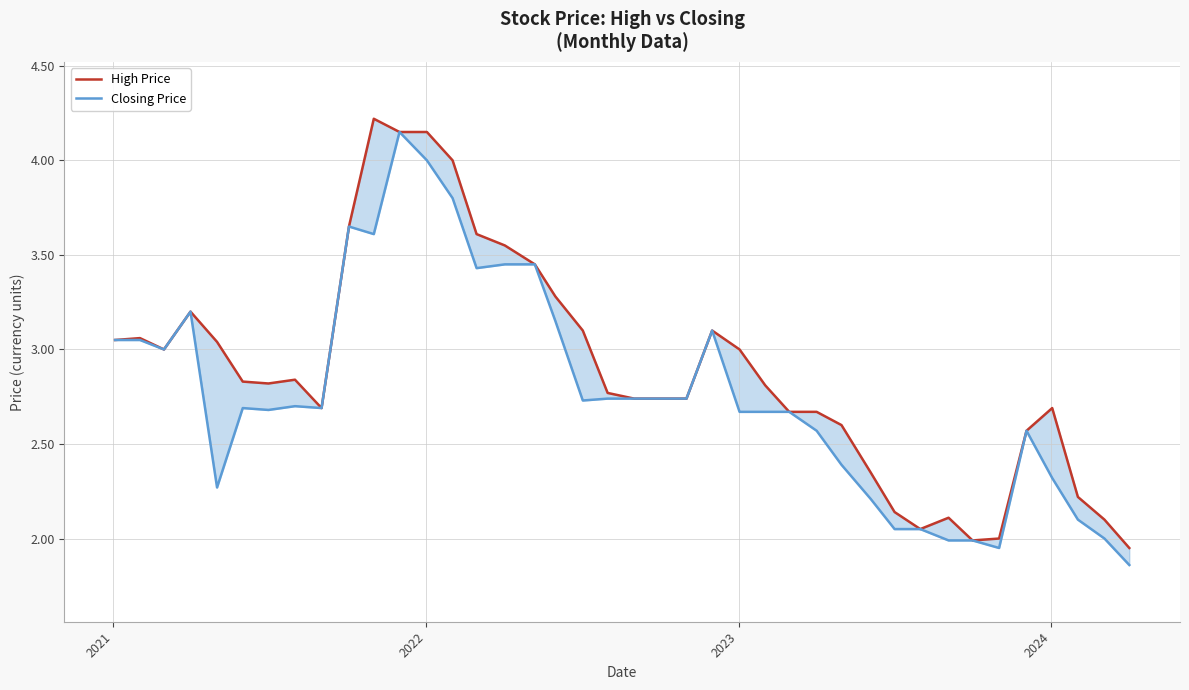

List the series in order of their overall mean, lowest first.

Closing Price, High Price